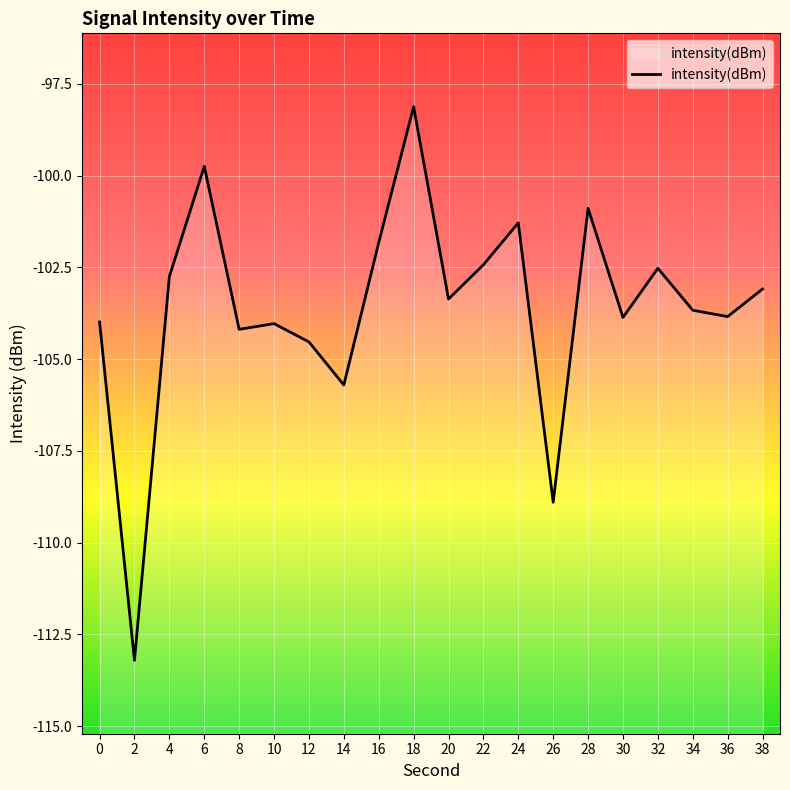

The chart shows a value of -104.0 at 10. True or false?

True